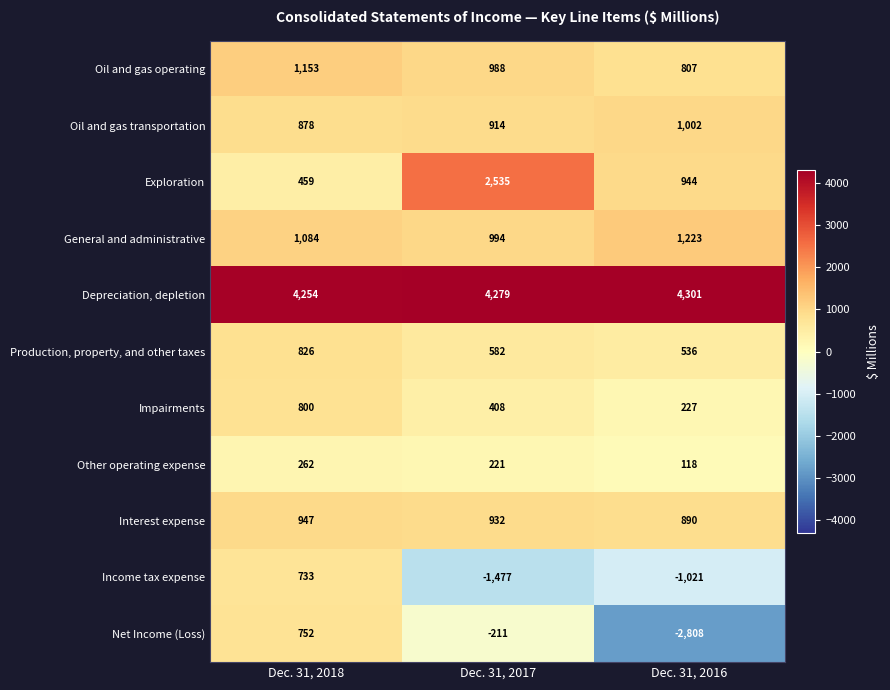

At which category is the sum across all series the highest?

Dec. 31, 2018